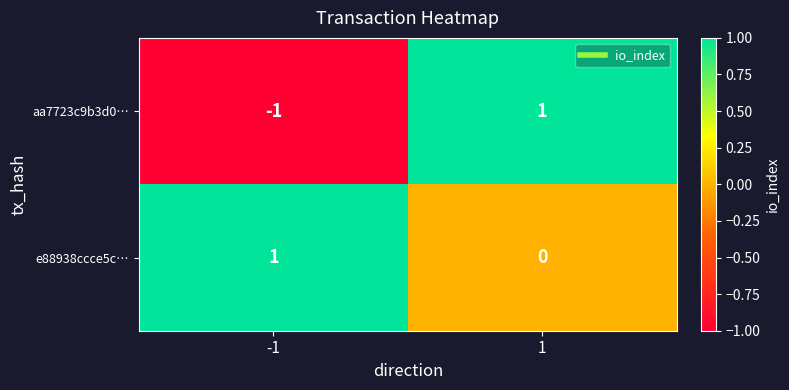

Is the value of e88938ccce5c… at 1 greater than the value of aa7723c9b3d0… at 1?

No